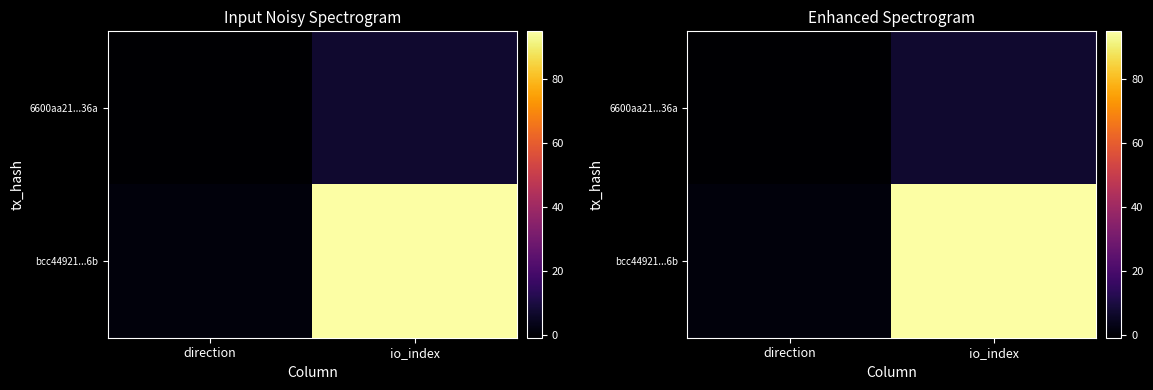

How many positive values does the 6600aa21...36a series have?

1